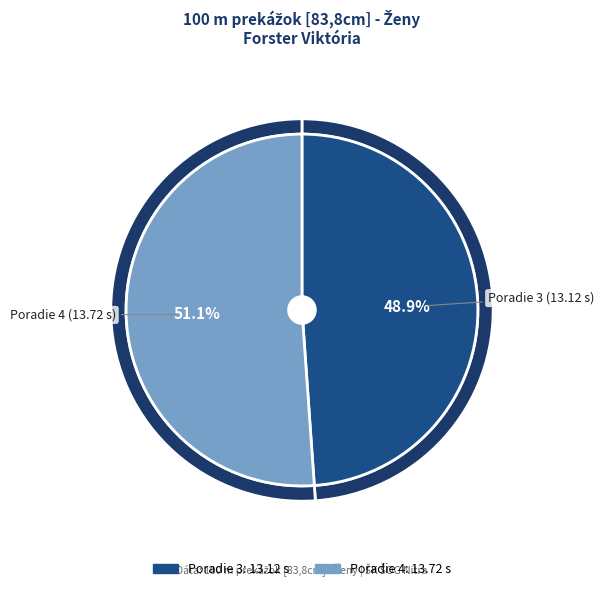

Between 4 and 3, which is larger?

4